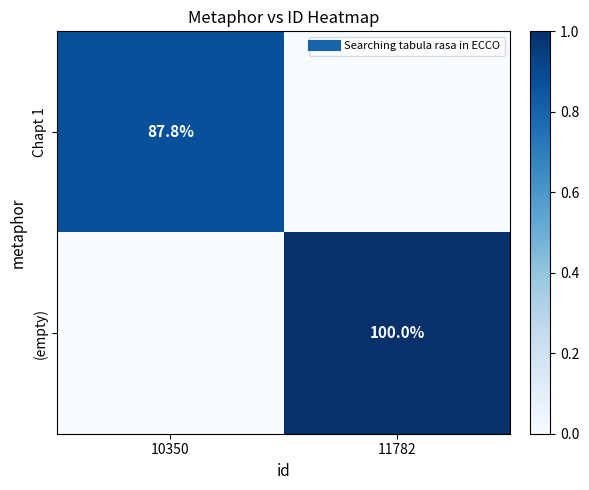

Rank the series by their maximum value, from highest to lowest.

(empty), Chapt 1